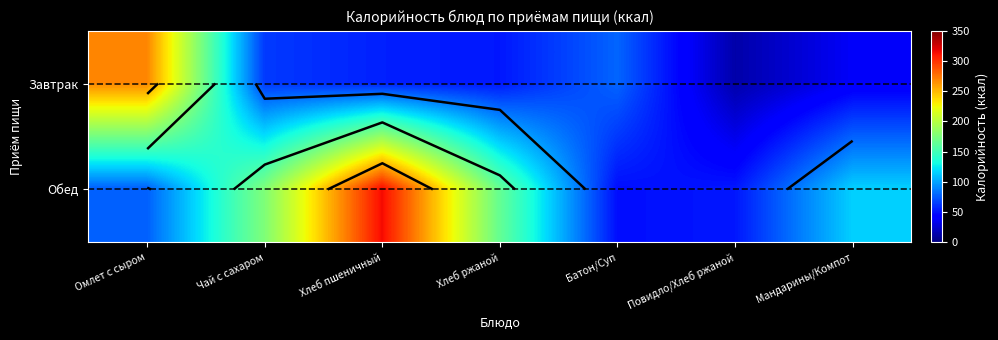

At how many categories does at least one series exceed 251?

2